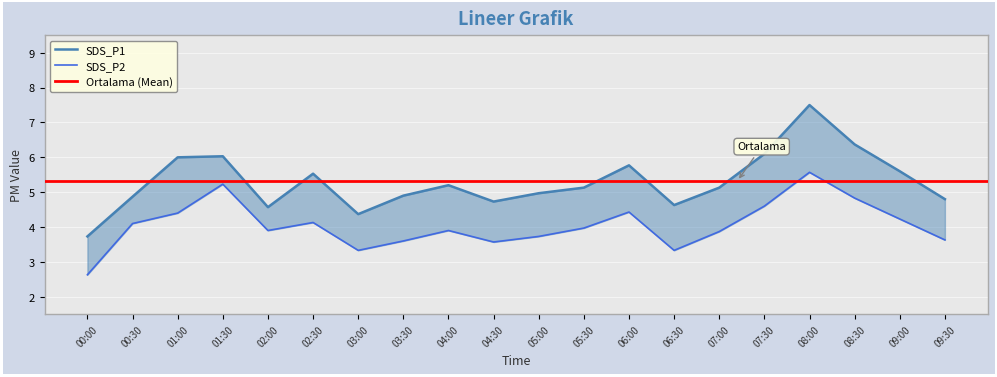

List the series in order of their overall mean, highest first.

SDS_P1, SDS_P2